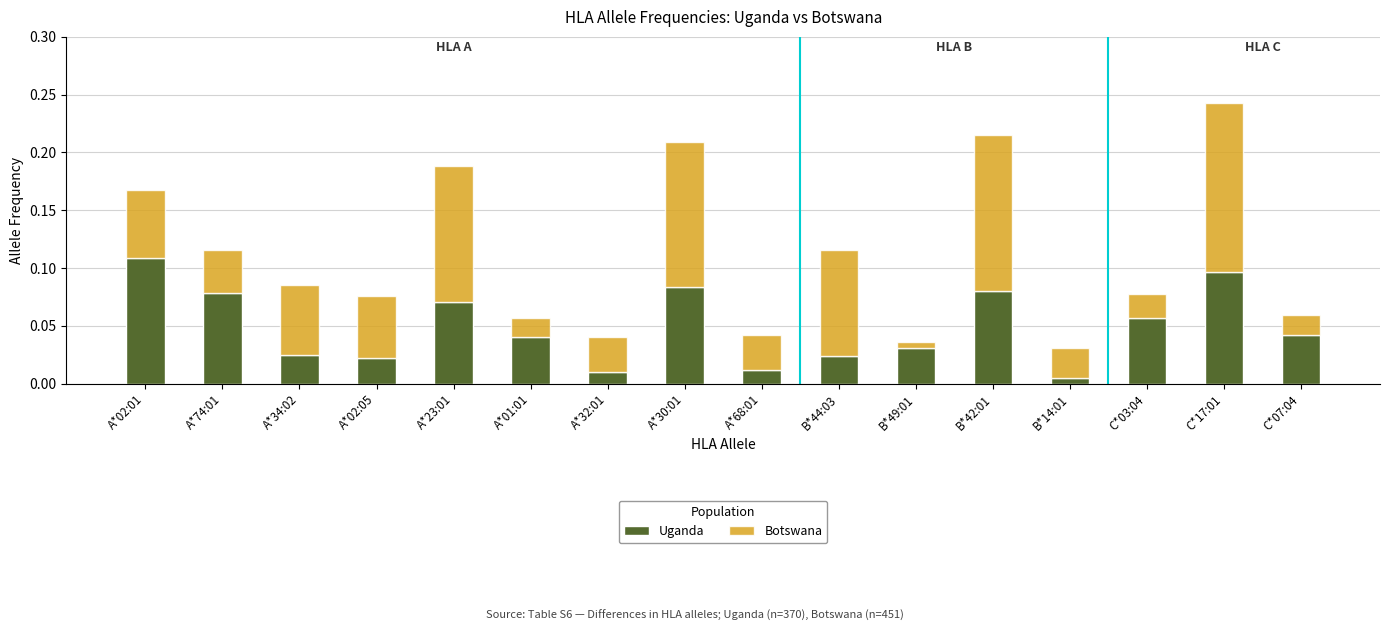

At which label does Uganda reach its peak?

A*02:01